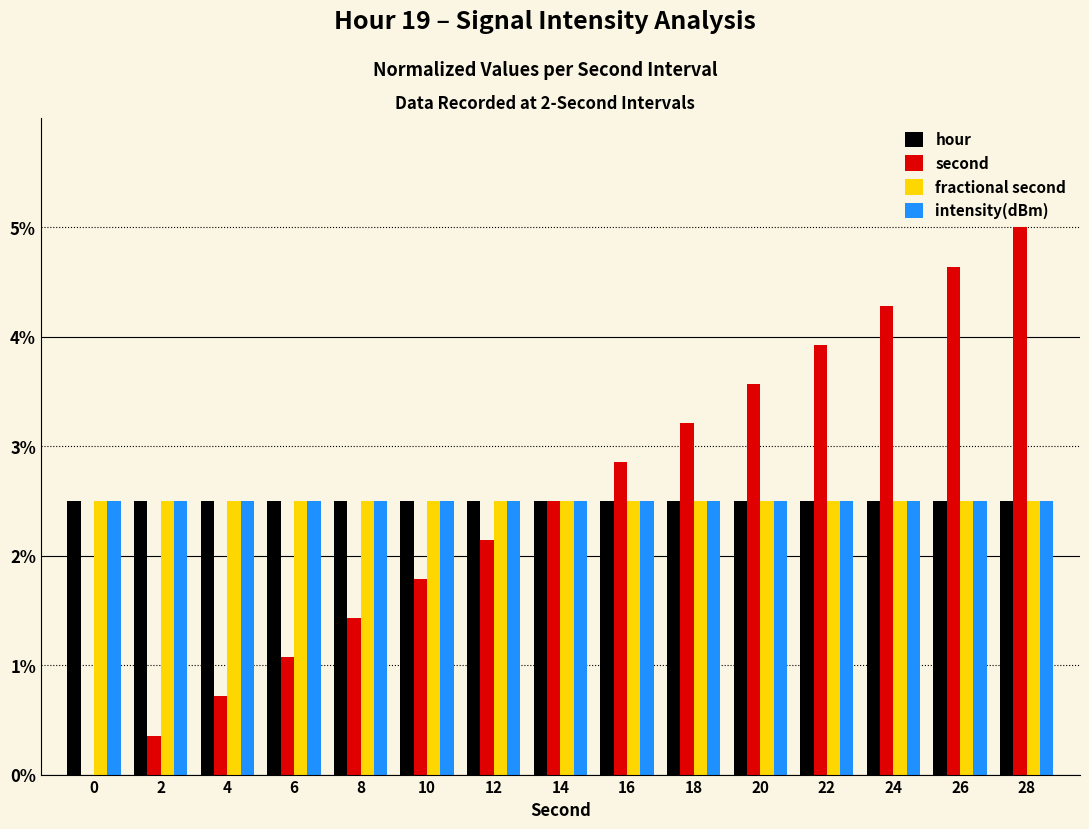

The intensity(dBm) series shows 2.5 at 20. True or false?

True